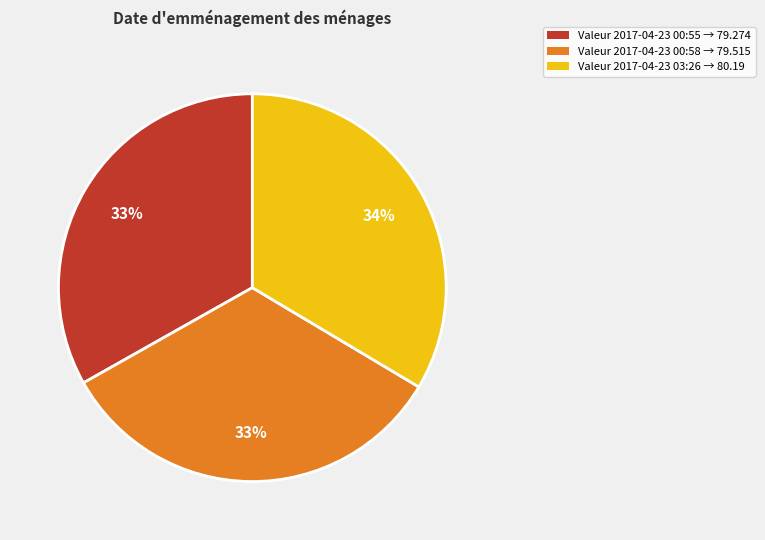

Is the sum of Valeur 2017-04-23 00:58 → 79.515 and Valeur 2017-04-23 00:55 → 79.274 greater than half?

Yes